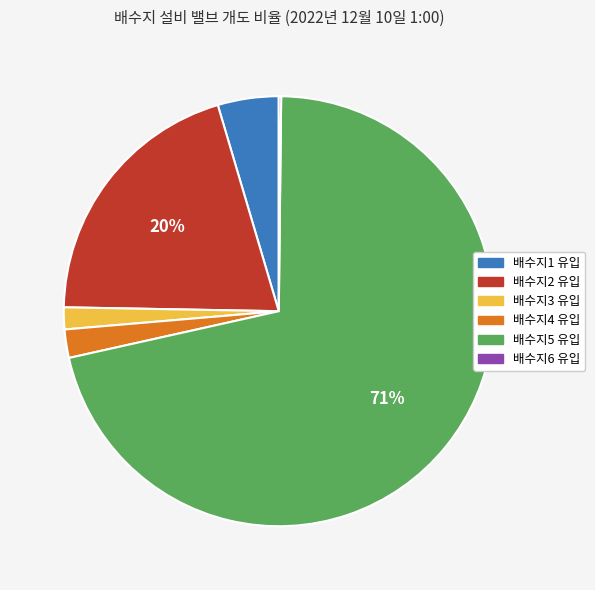

To the nearest percent, what percentage of the pie is 배수지5 유입?

71%